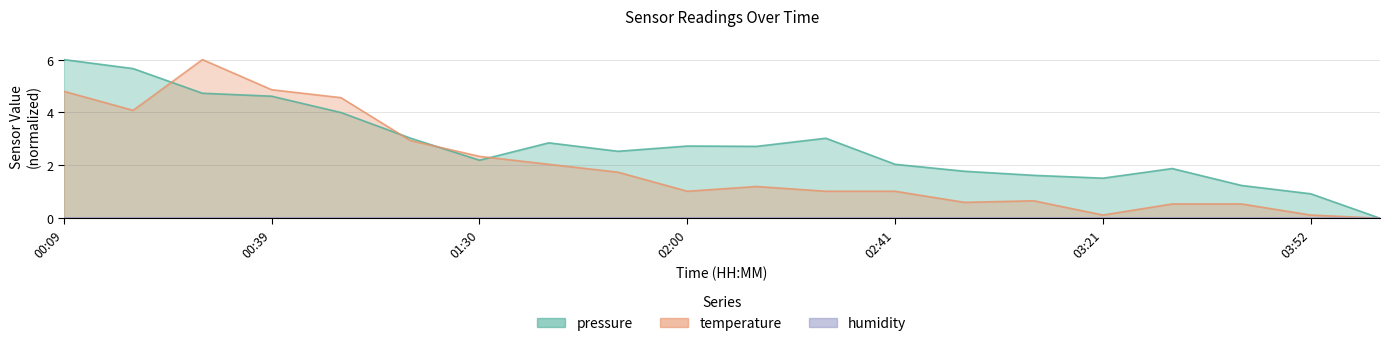

Which series has the widest spread of values?

pressure